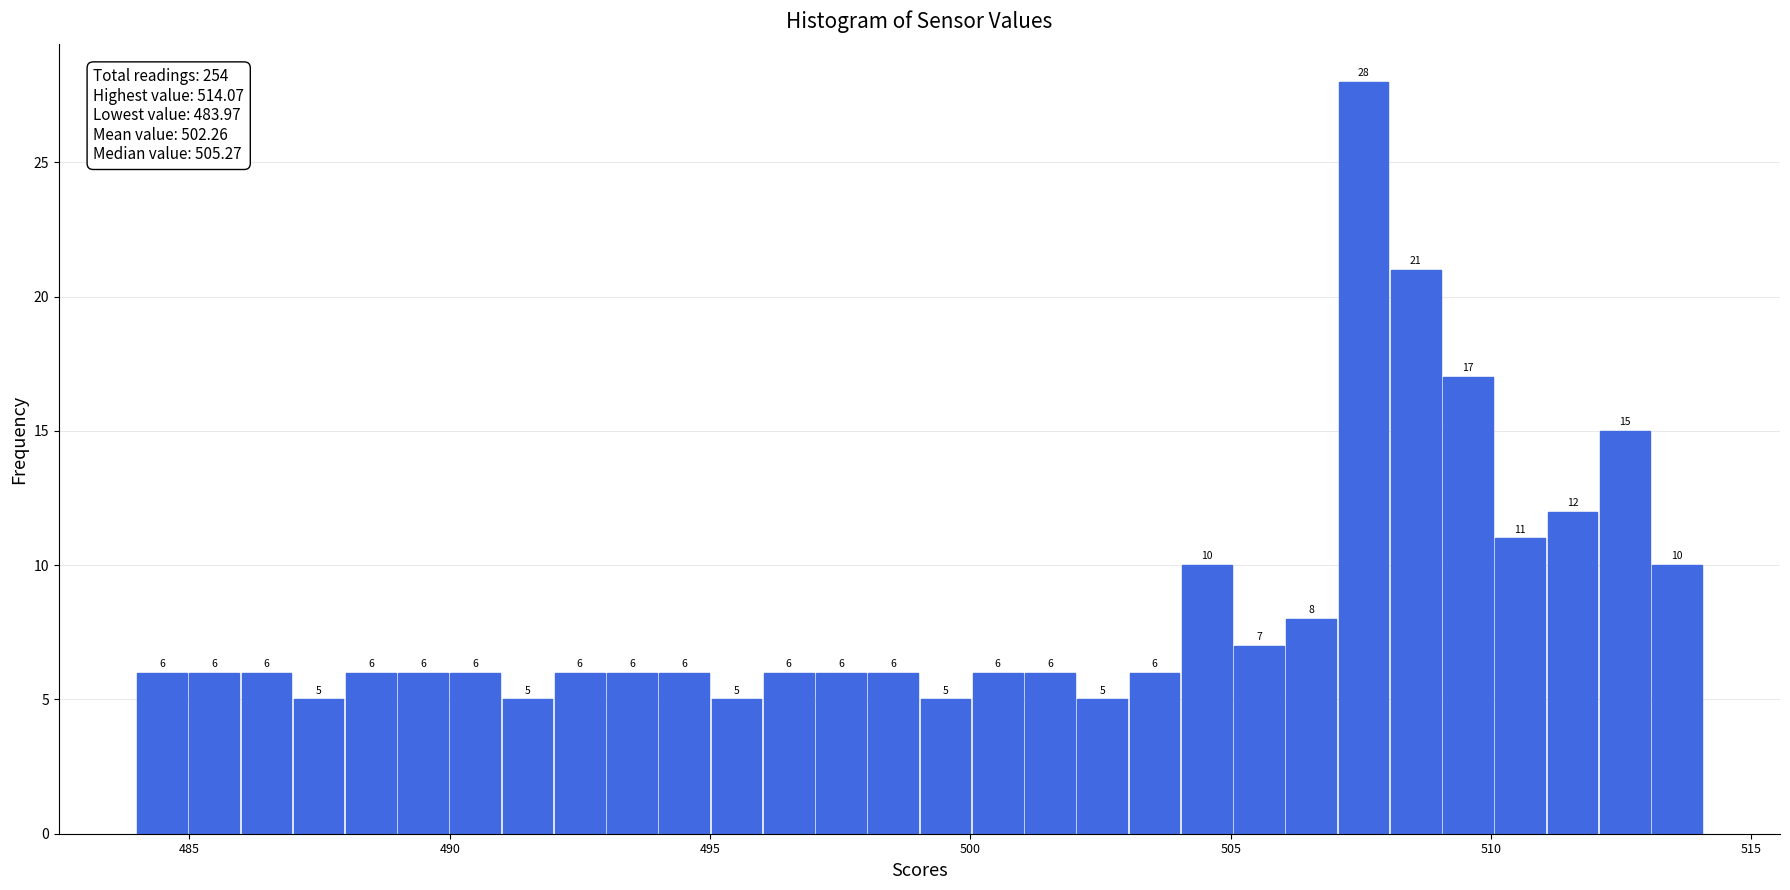

Read against the x-axis, roughly where is the centre of the tallest bar?

507.5